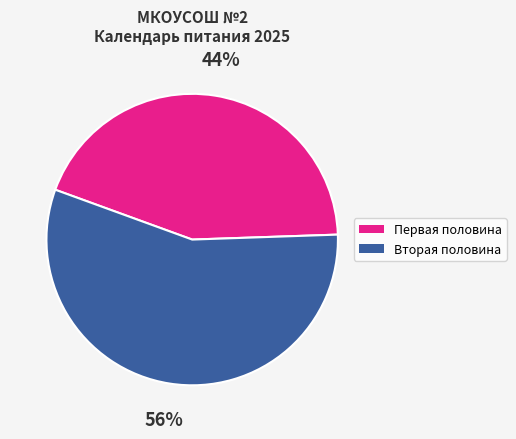

Is there any slice that represents more than half of the pie?

Yes